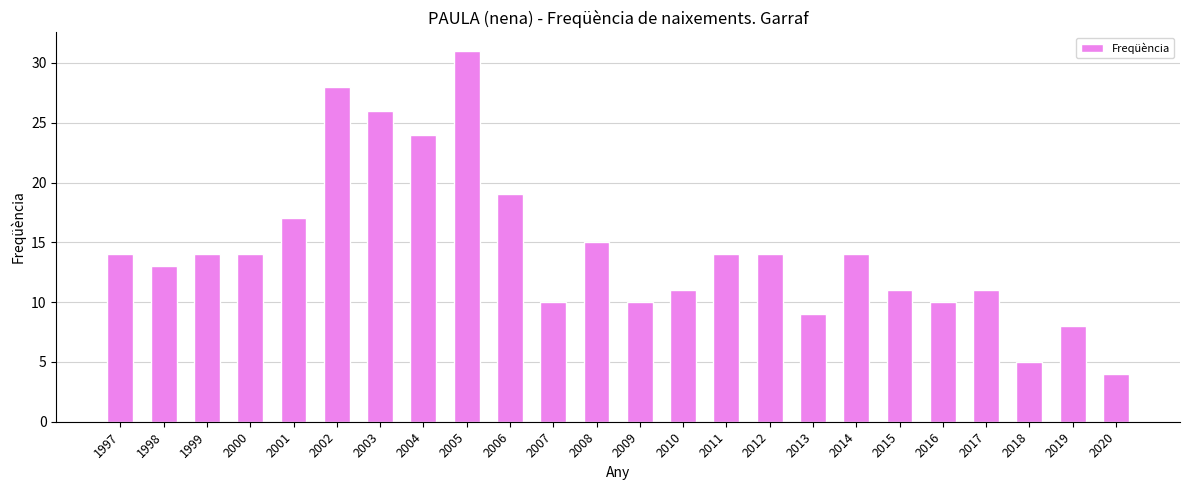

What is the change in value from 1997 to 2009?

-4